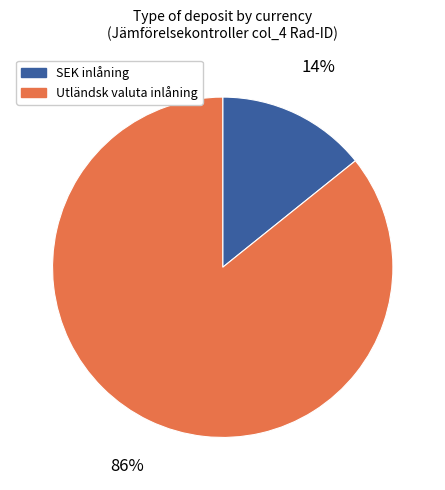

To the nearest percent, what is the difference between the largest and smallest slice percentages?

72%